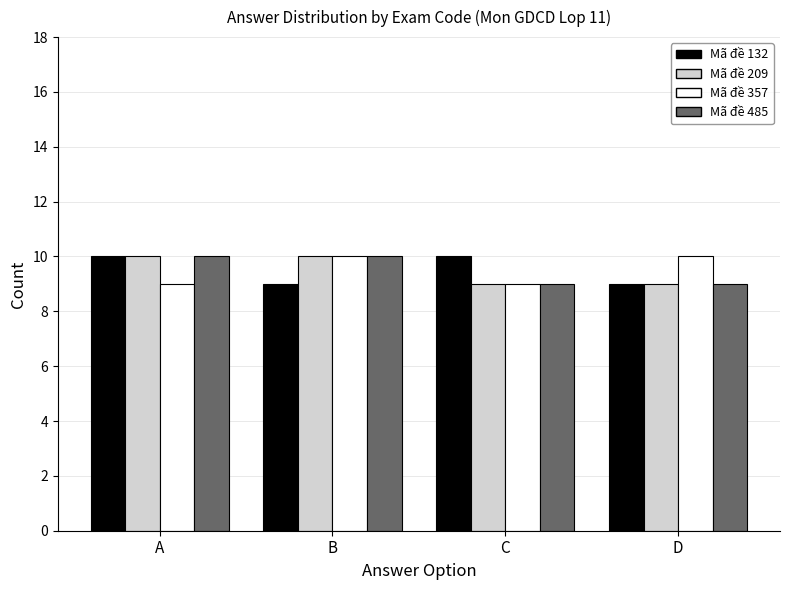

True or false: Mã đề 209 has a value of 9 at C.

True